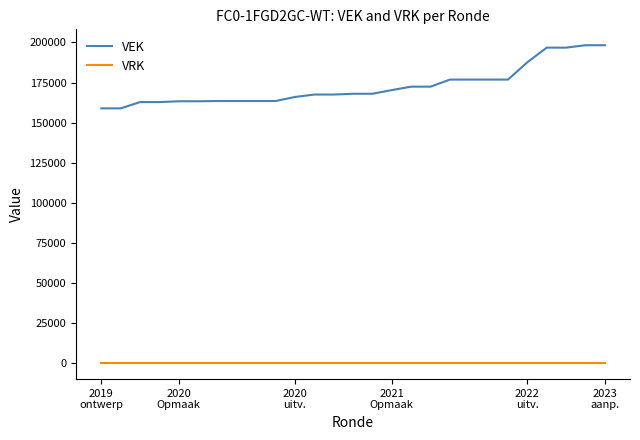

How many lines are shown in the chart?

2